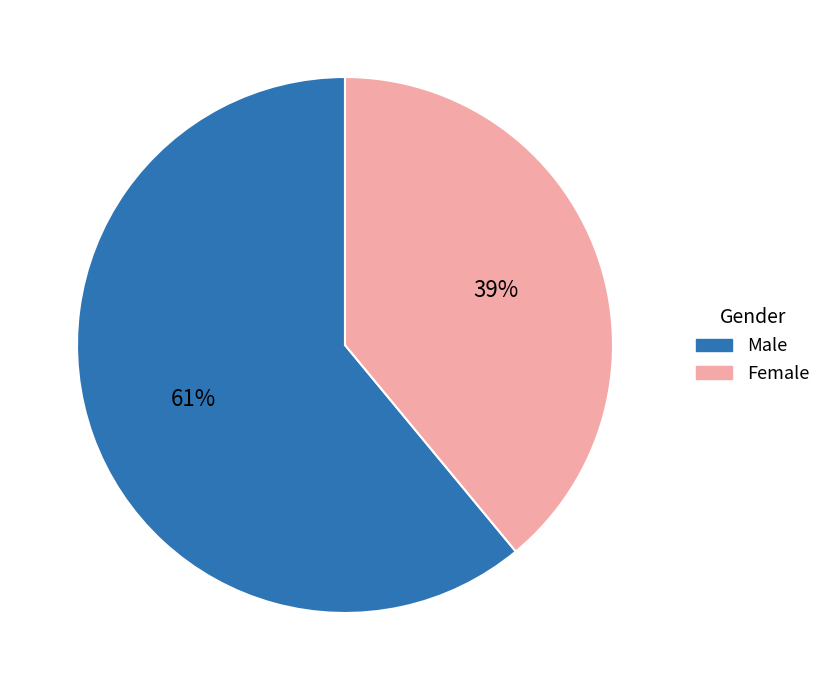

What percentage is the Female slice, to the nearest percent?

39%